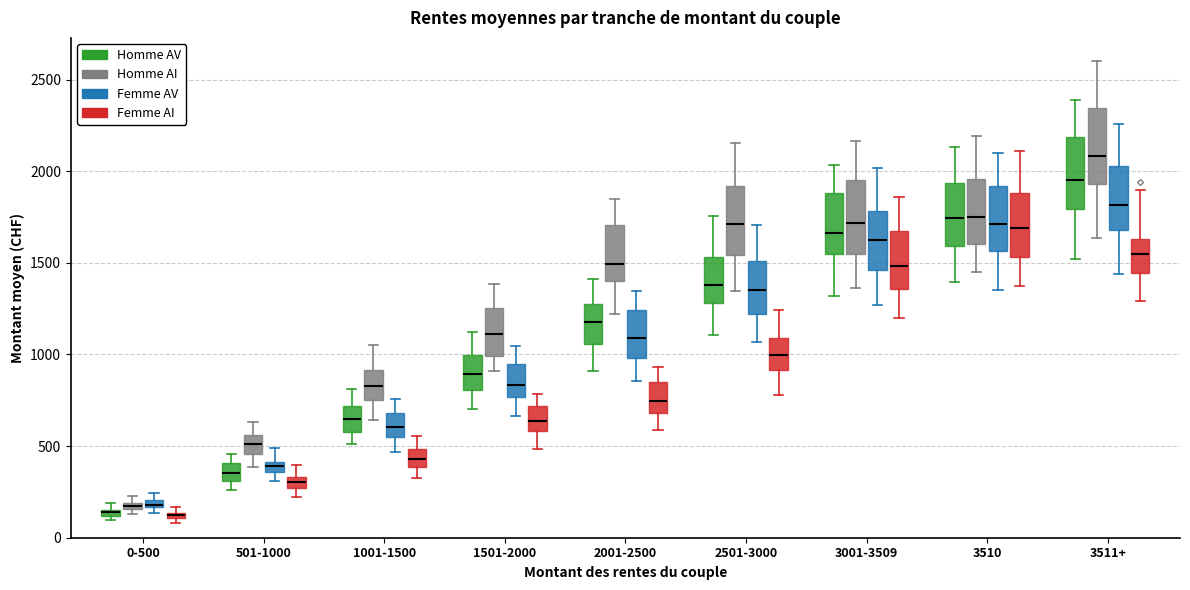

Where is the upper edge of the box for 0-500 (Homme AV) on the y-axis? The values are not printed on the chart, so give them approximately, as read against the axis.

150